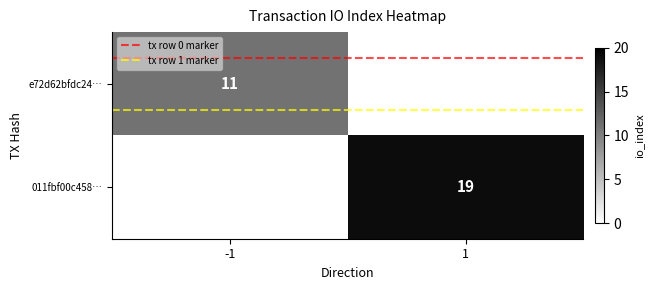

Is it true that tx row 1 marker equals 0.2 at -1?

True